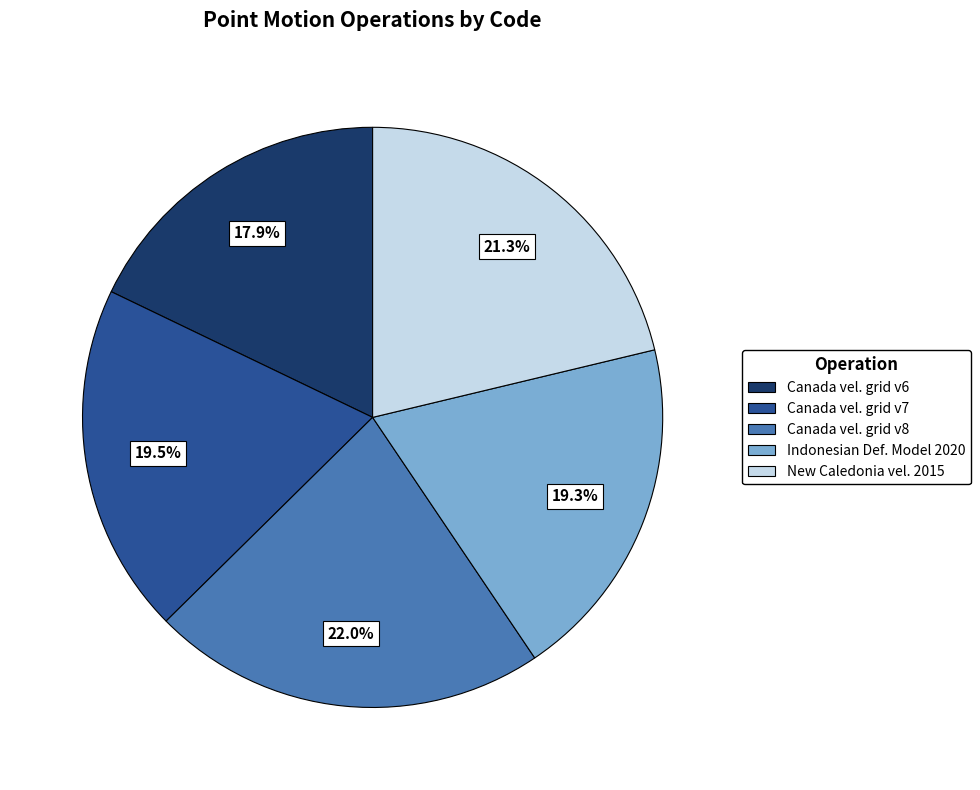

Does any single category account for the majority?

No